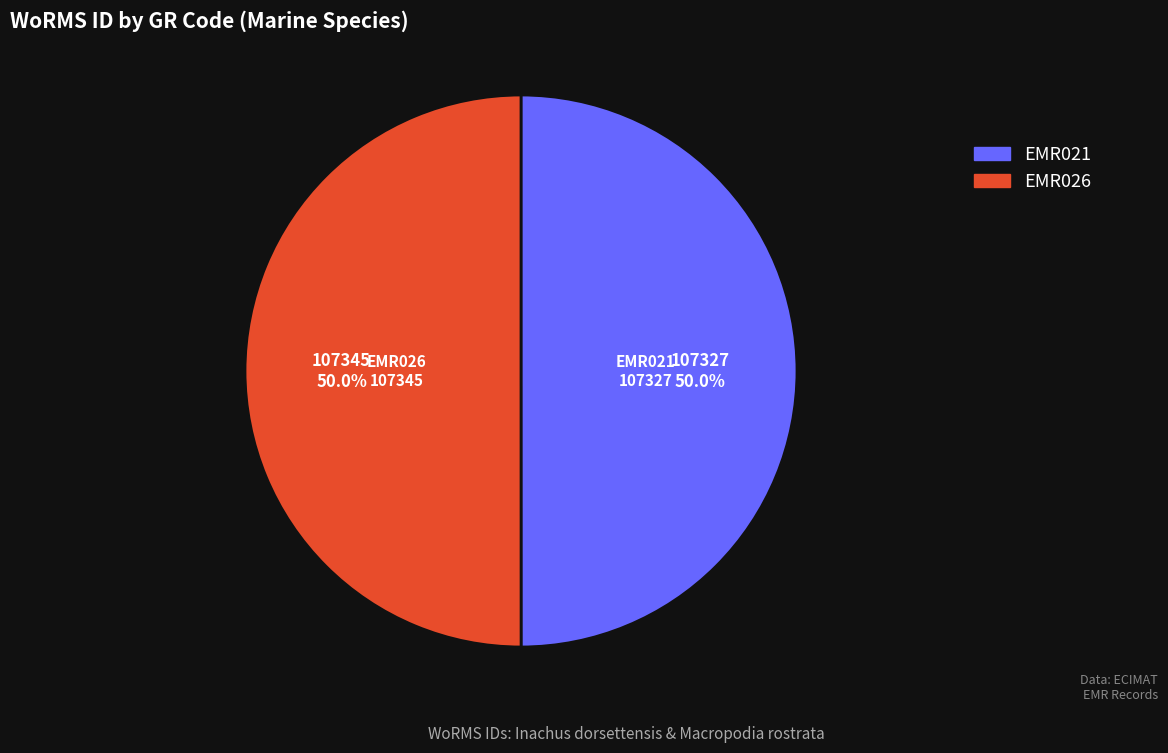

To the nearest percent, what is the average slice percentage?

50%